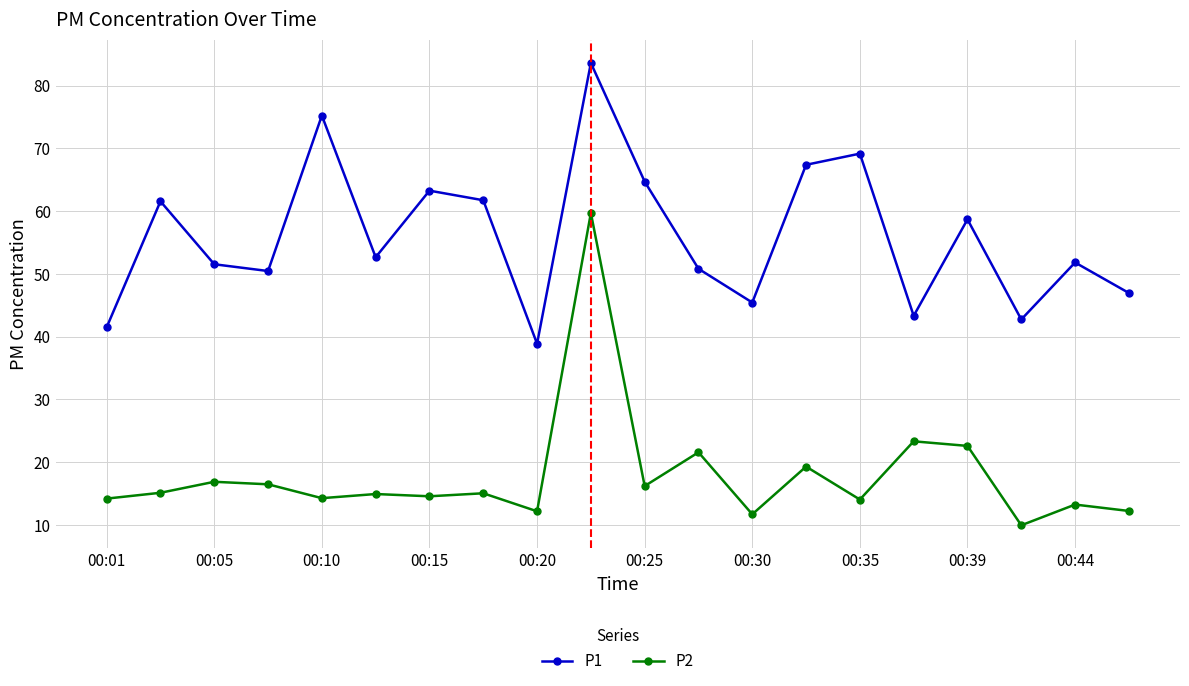

What is the value of the P1 point at the 10th from the left?

83.6